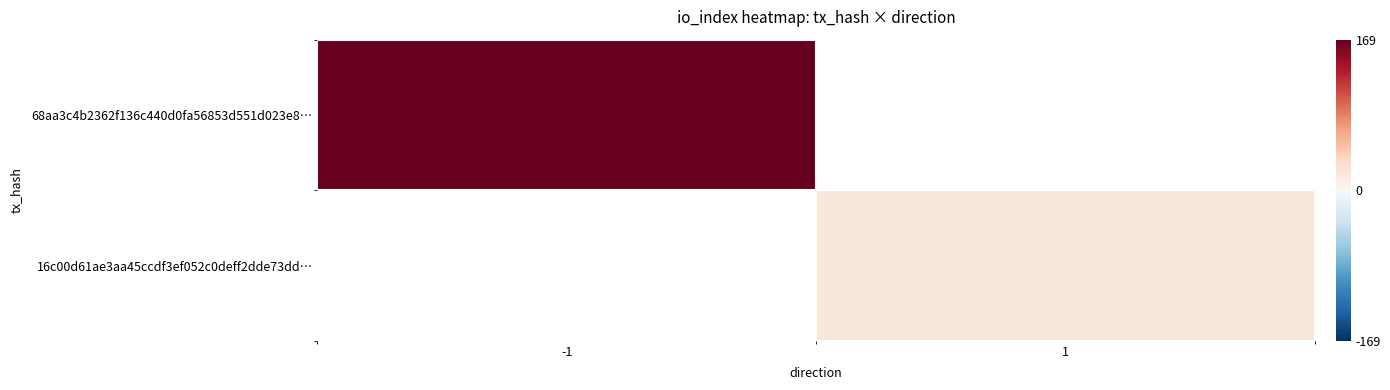

What value does the 68aa3c4b2362f136c440d0fa56853d551d023e8… series have at -1?

169.0